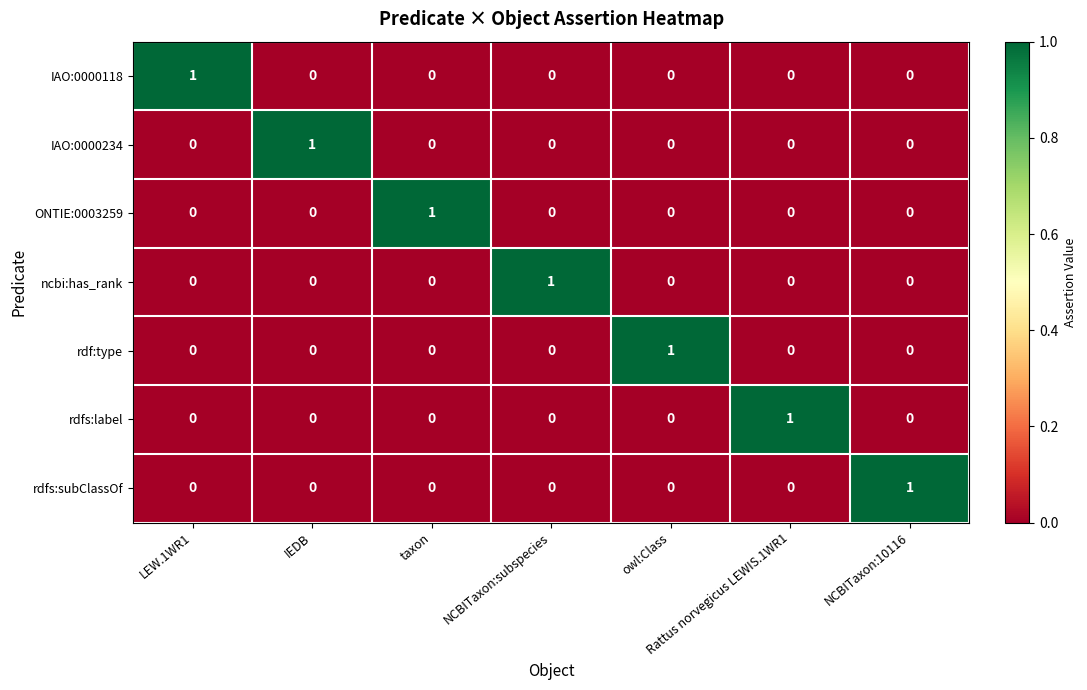

How many data points does each series have?

7